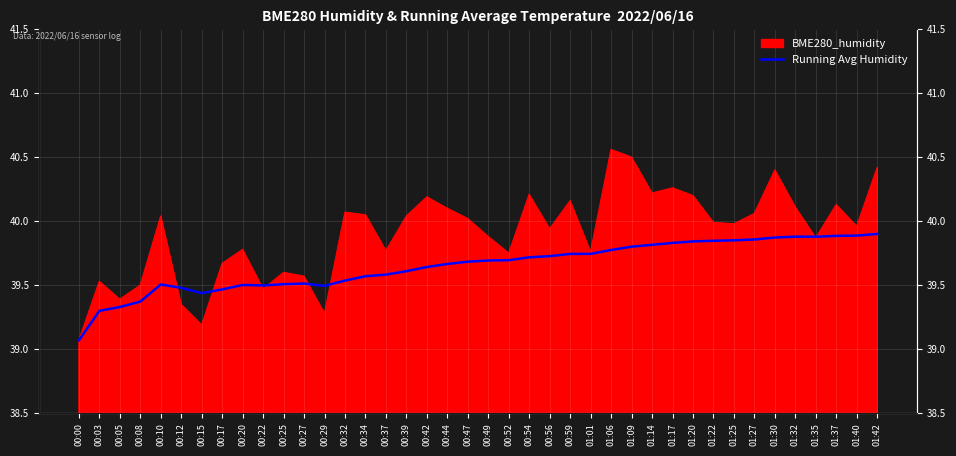

What is the sum of all values?

1586.0